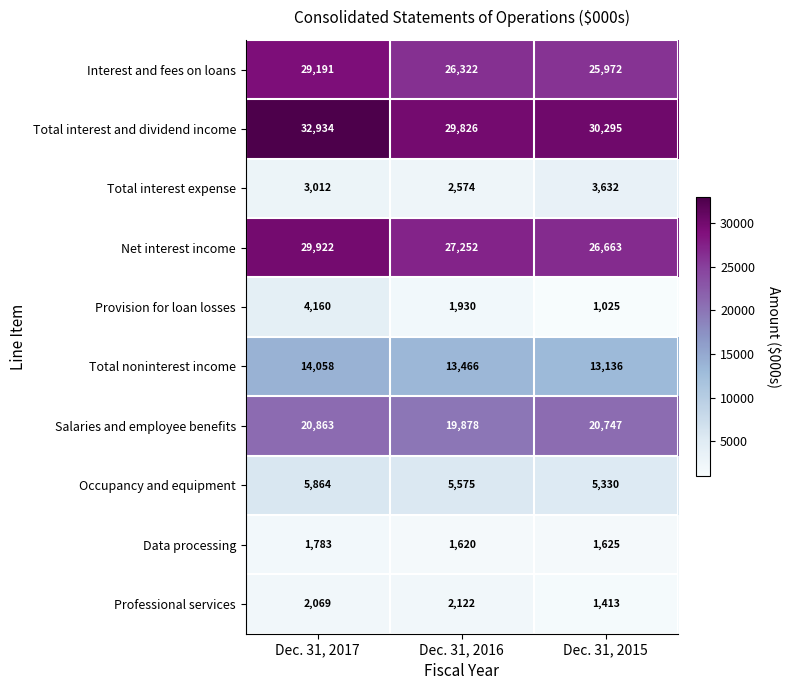

What is the difference between the maximum and minimum values in the Professional services series?

709